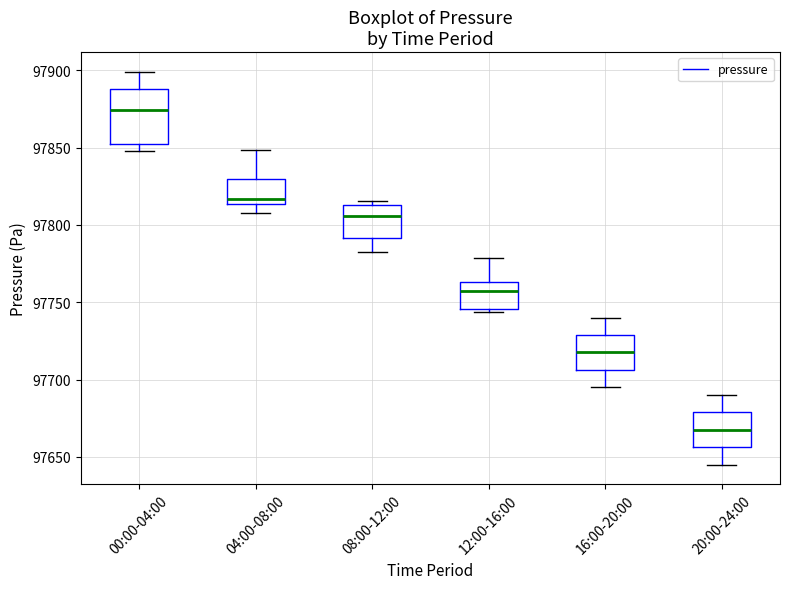

Which box is the tallest, from its lower edge to its upper edge?

00:00-04:00